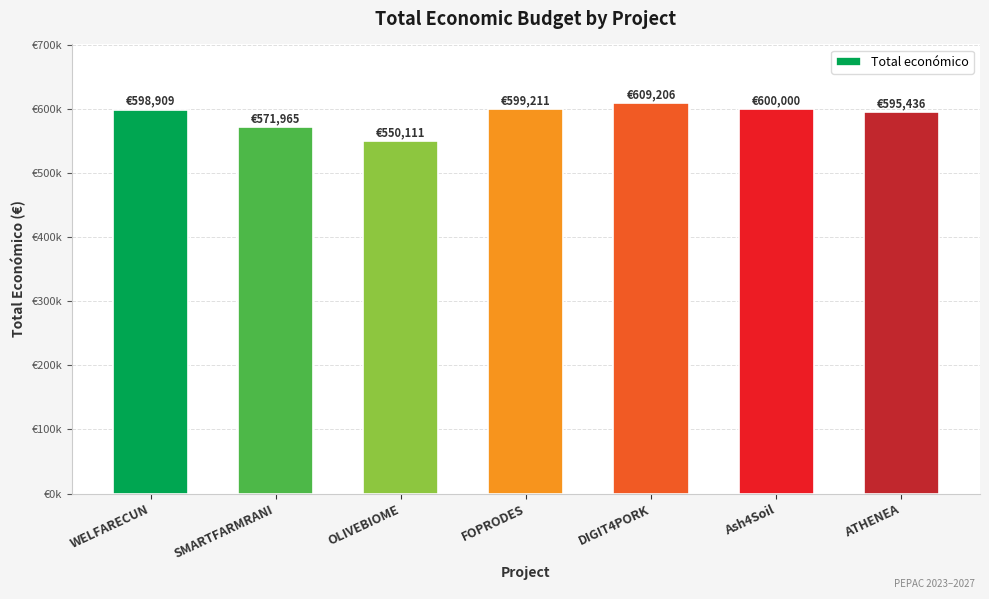

Which has a higher value, ATHENEA or FOPRODES?

FOPRODES